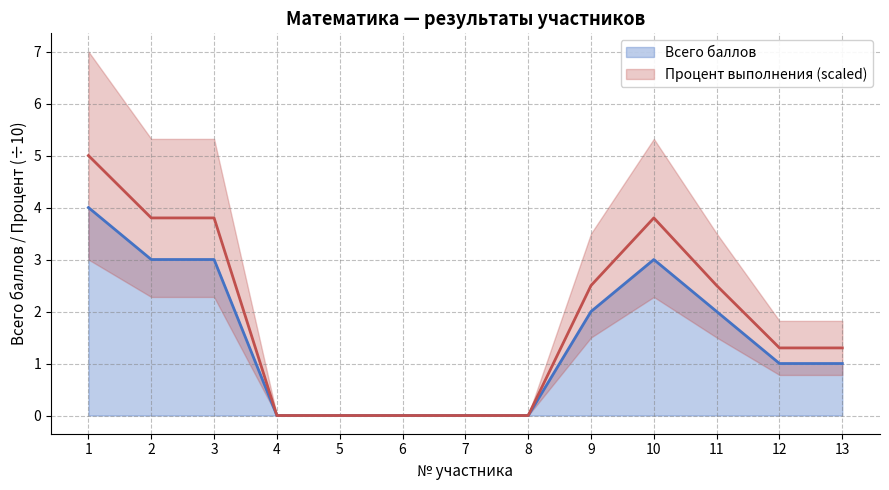

How many positive values does the Всего баллов series have?

8